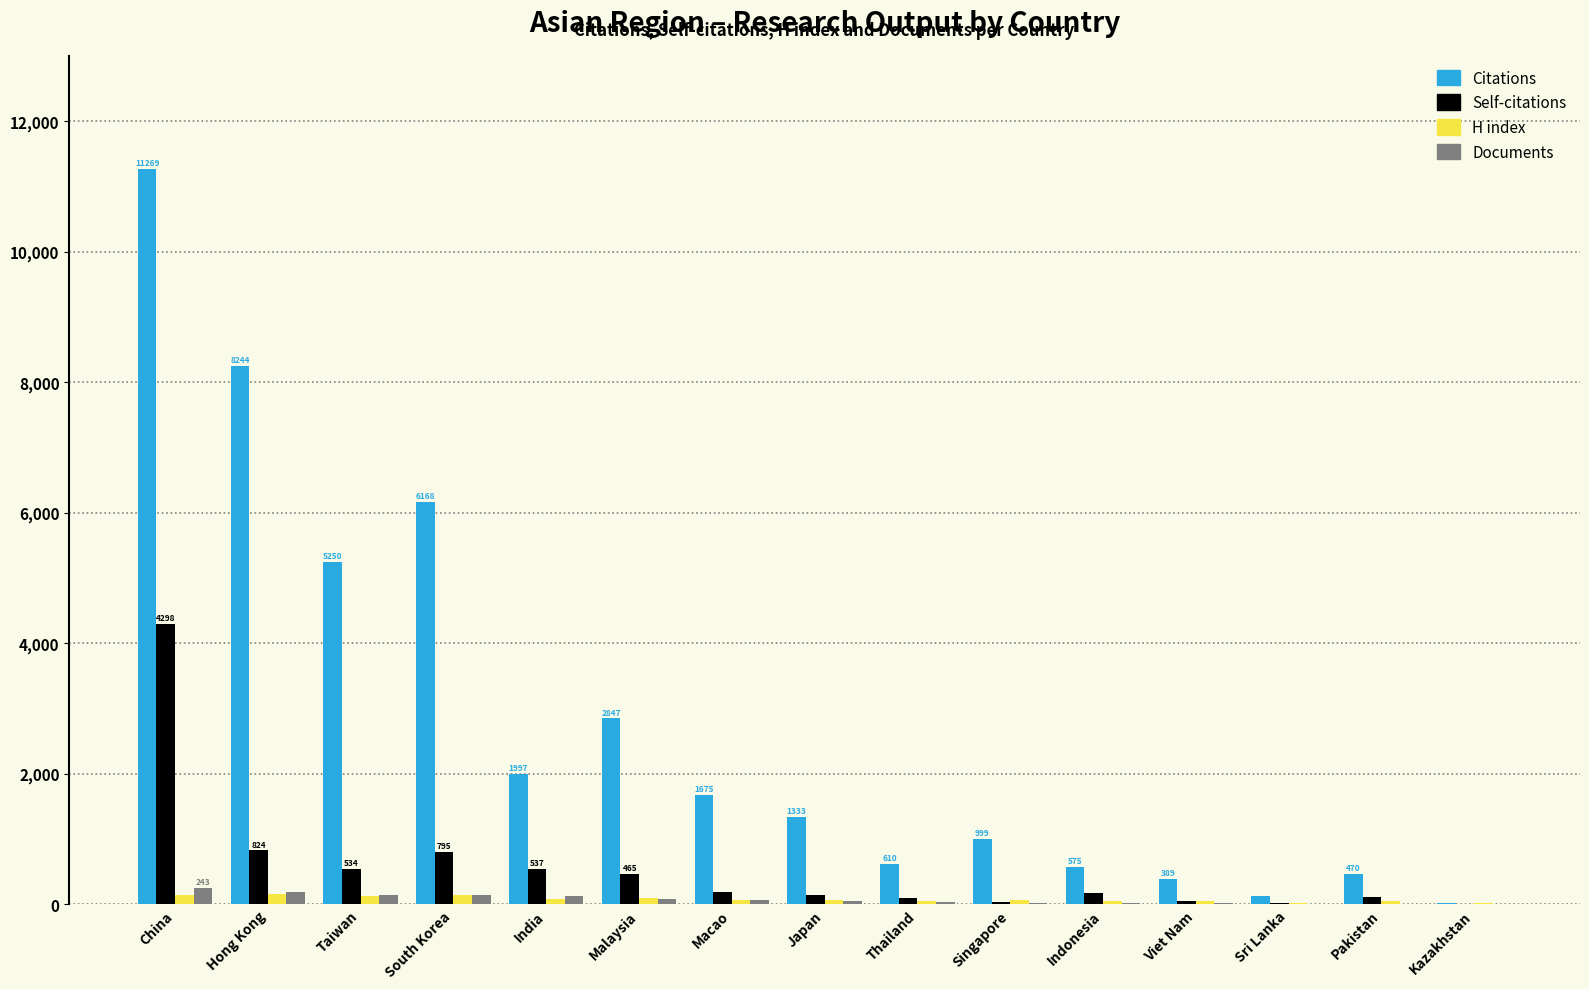

What is the highest value of the Citations series?

11269